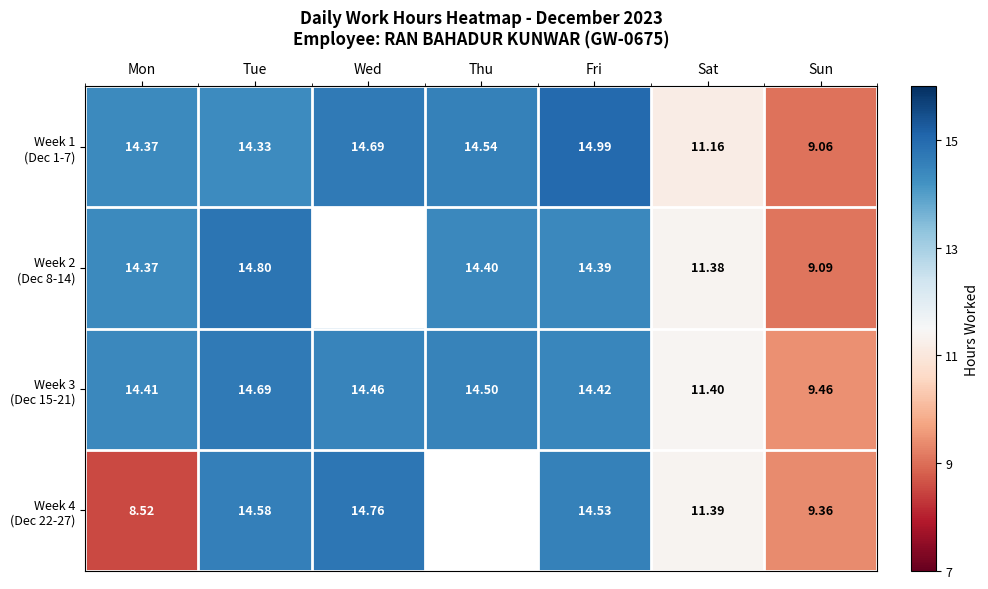

Between Mon and Fri, which is larger?

Fri